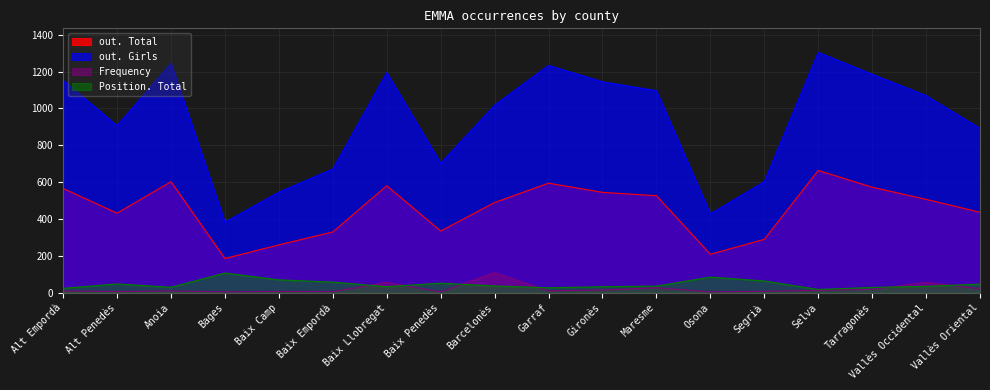

Reading left to right, list all the values displayed in this chart.

out. Total: Alt Empordà=565	Alt Penedès=431	Anoia=602	Bages=185	Baix Camp=259	Baix Empordà=329	Baix Llobregat=580	Baix Penedès=334	Barcelonès=489	Garraf=594	Gironès=544	Maresme=526	Osona=208	Segrià=289	Selva=663	Tarragonès=572	Vallès Occidental=506	Vallès Oriental=436
out. Girls: Alt Empordà=1152	Alt Penedès=906	Anoia=1245	Bages=382	Baix Camp=545	Baix Empordà=671	Baix Llobregat=1194	Baix Penedès=702	Barcelonès=1017	Garraf=1233	Gironès=1144	Maresme=1096	Osona=427	Segrià=602	Selva=1304	Tarragonès=1185	Vallès Occidental=1069	Vallès Oriental=891
Frequency: Alt Empordà=9	Alt Penedès=6	Anoia=9	Bages=4	Baix Camp=6	Baix Empordà=5	Baix Llobregat=55	Baix Penedès=4	Barcelonès=108	Garraf=9	Gironès=14	Maresme=26	Osona=4	Segrià=7	Selva=12	Tarragonès=18	Vallès Occidental=55	Vallès Oriental=21
Position. Total: Alt Empordà=23	Alt Penedès=47	Anoia=29	Bages=106	Baix Camp=69	Baix Empordà=57	Baix Llobregat=32	Baix Penedès=51	Barcelonès=36	Garraf=26	Gironès=32	Maresme=35	Osona=84	Segrià=63	Selva=17	Tarragonès=28	Vallès Occidental=34	Vallès Oriental=46